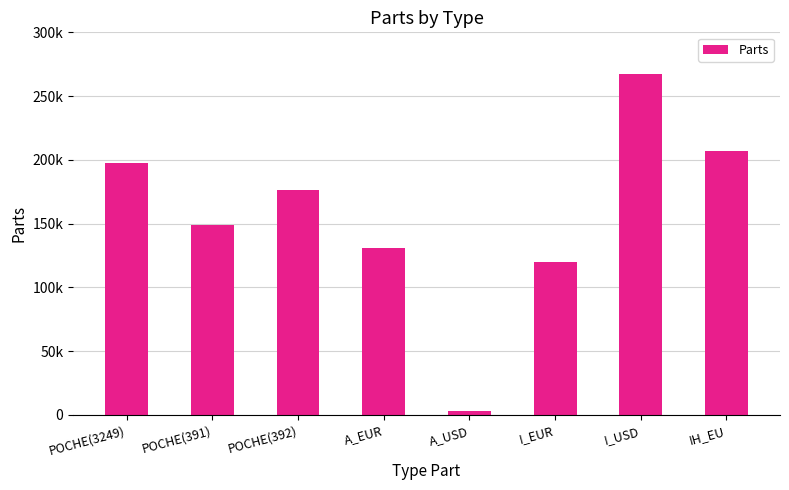

What is the label of the 6th bar from the left?

I_EUR